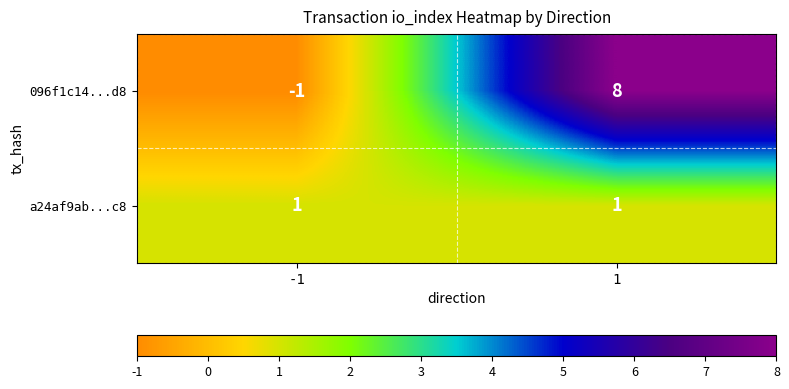

What is the sum of all 096f1c14...d8 values?

7